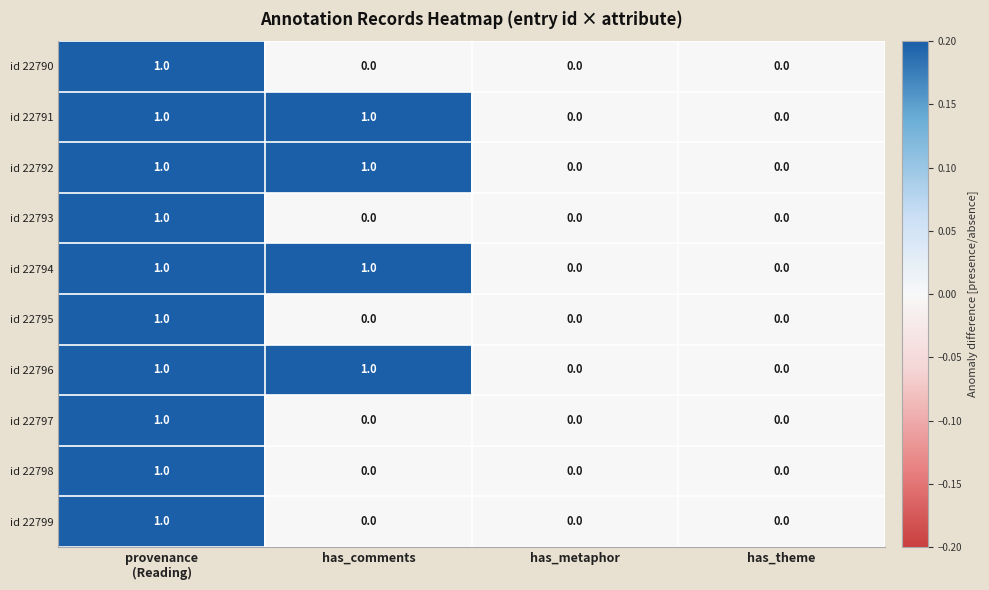

How many id 22798 values are between 0 and 1?

4